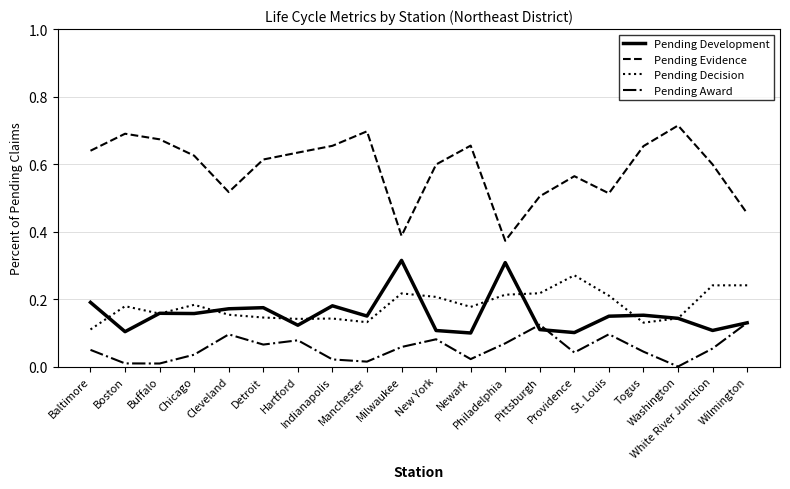

In Pending Decision, how many points are higher than both neighbors (excluding endpoints)?

5